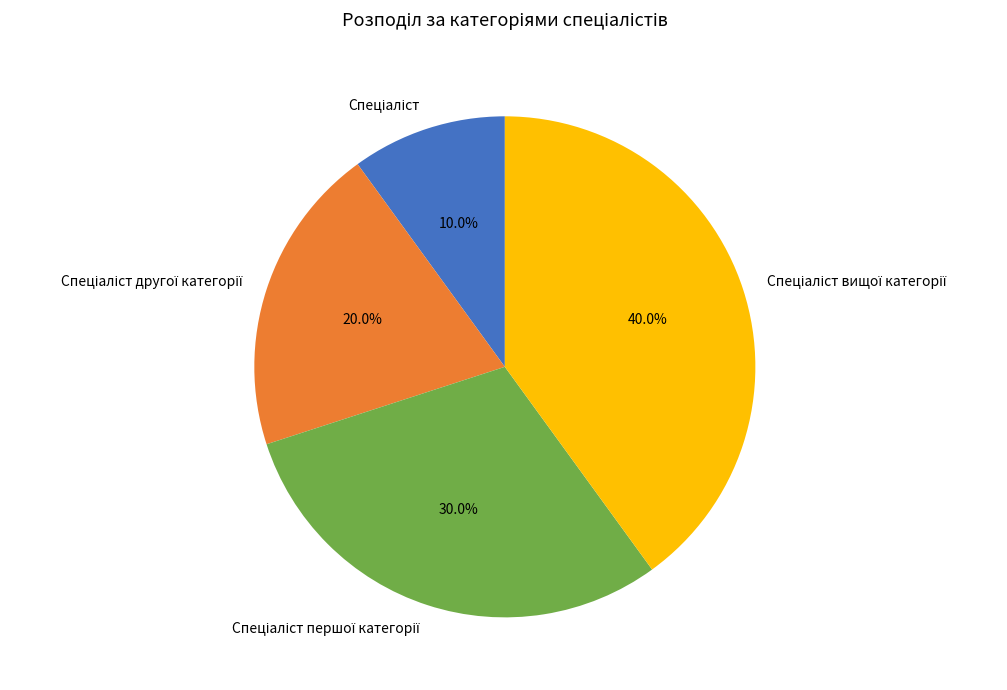

Is there a majority slice in this chart?

No